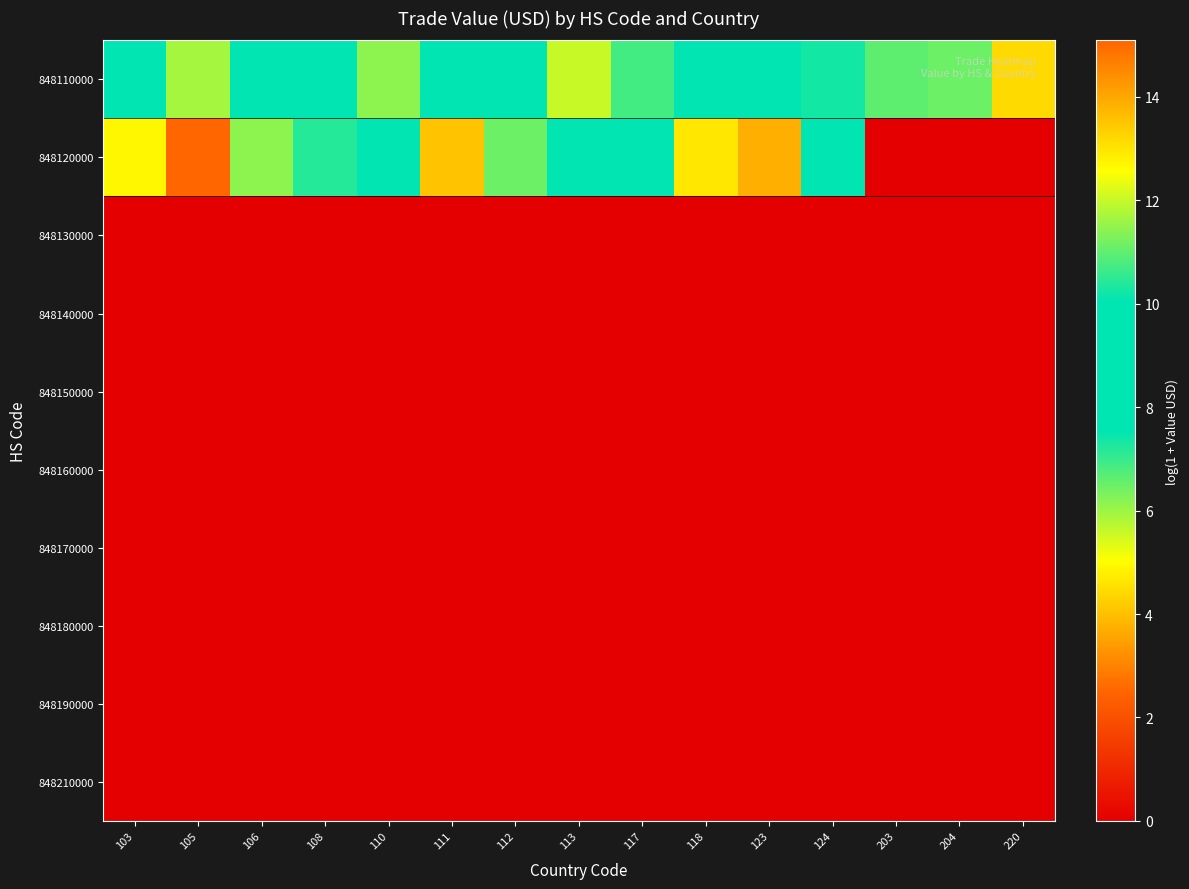

Which series has the largest total across all categories?

848110000